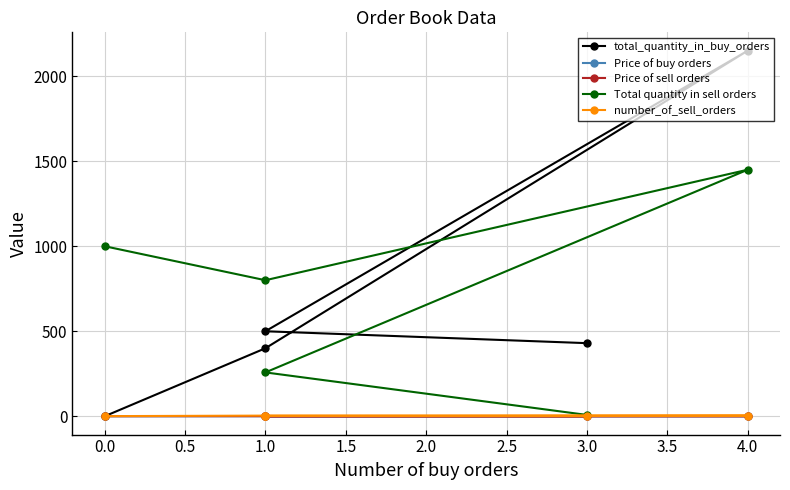

Does the chart display data point markers on the line(s)?

Yes